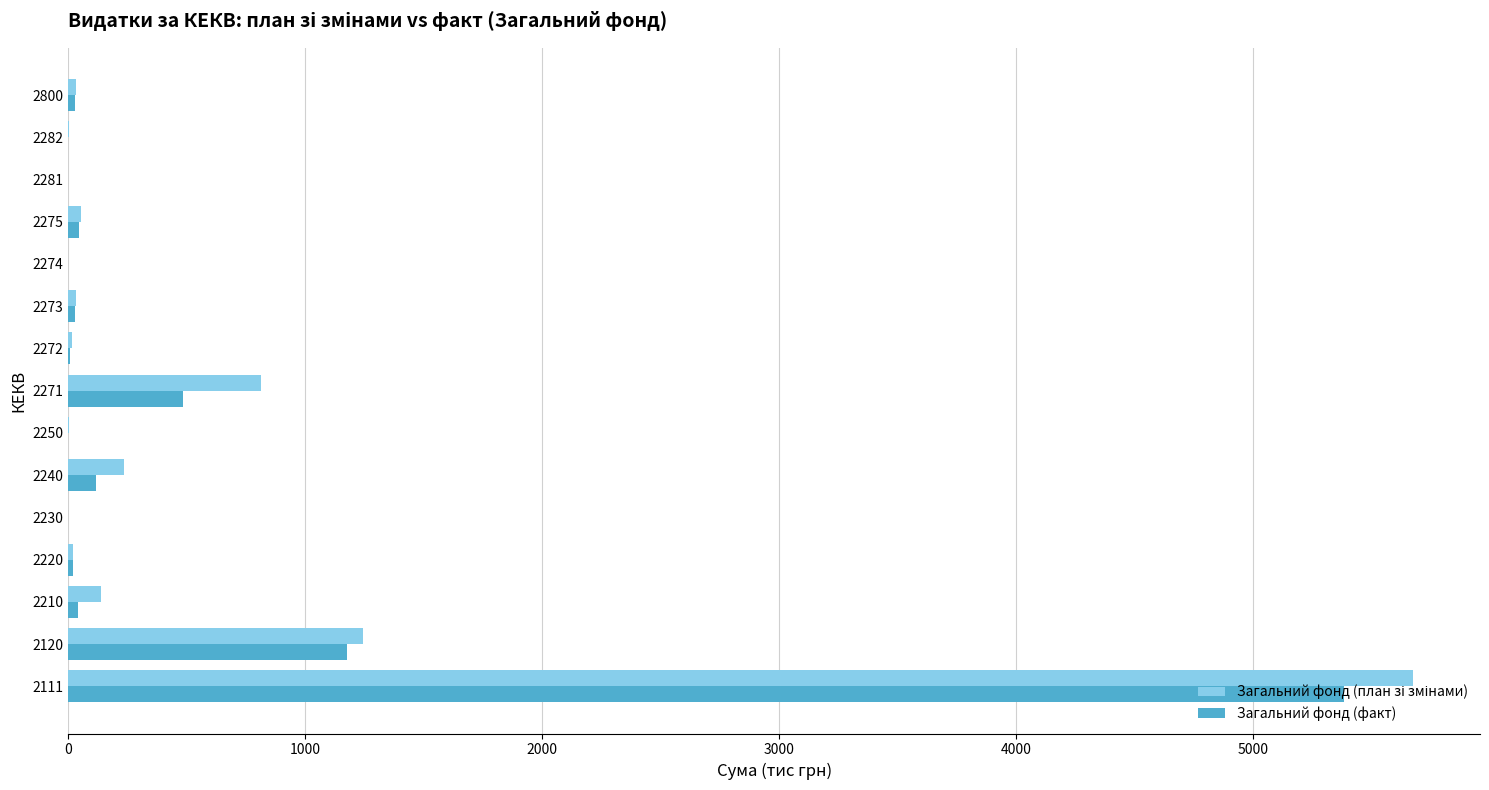

At which category is the sum across all series the highest?

2111